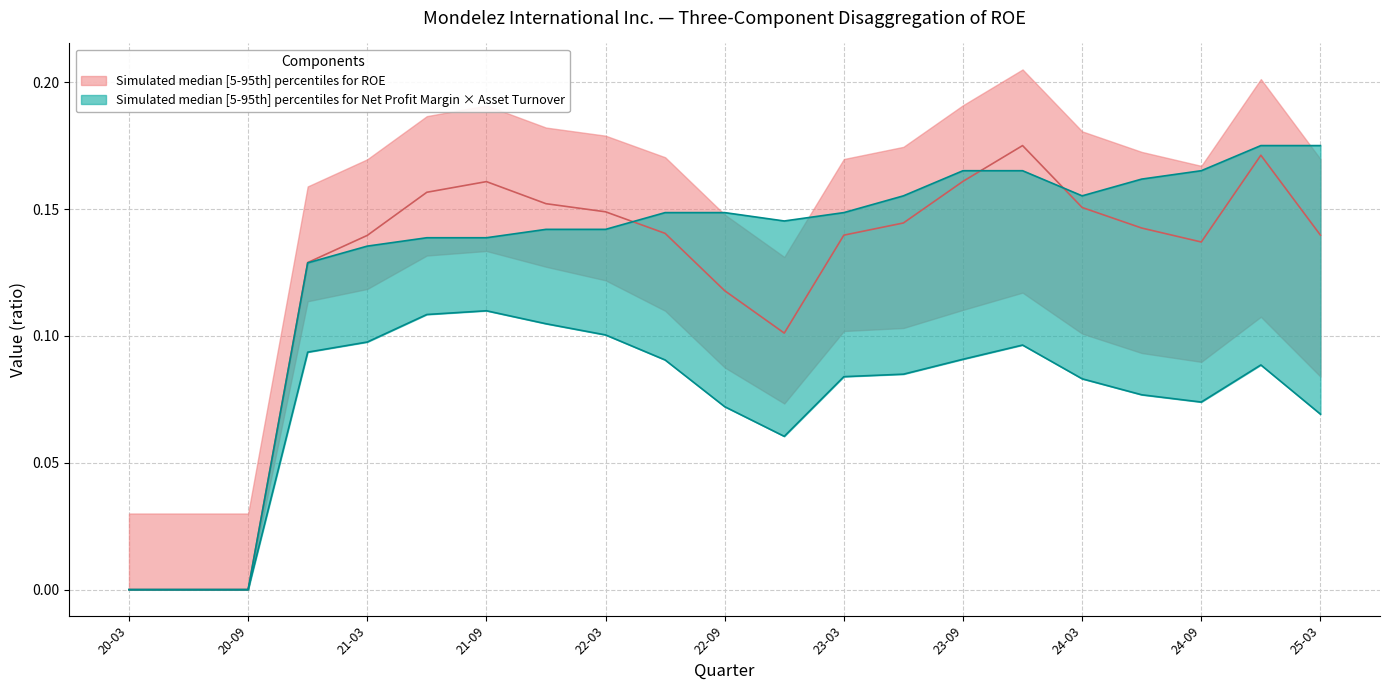

The Net Profit Margin series shows 0.0 at 23-03. True or false?

False